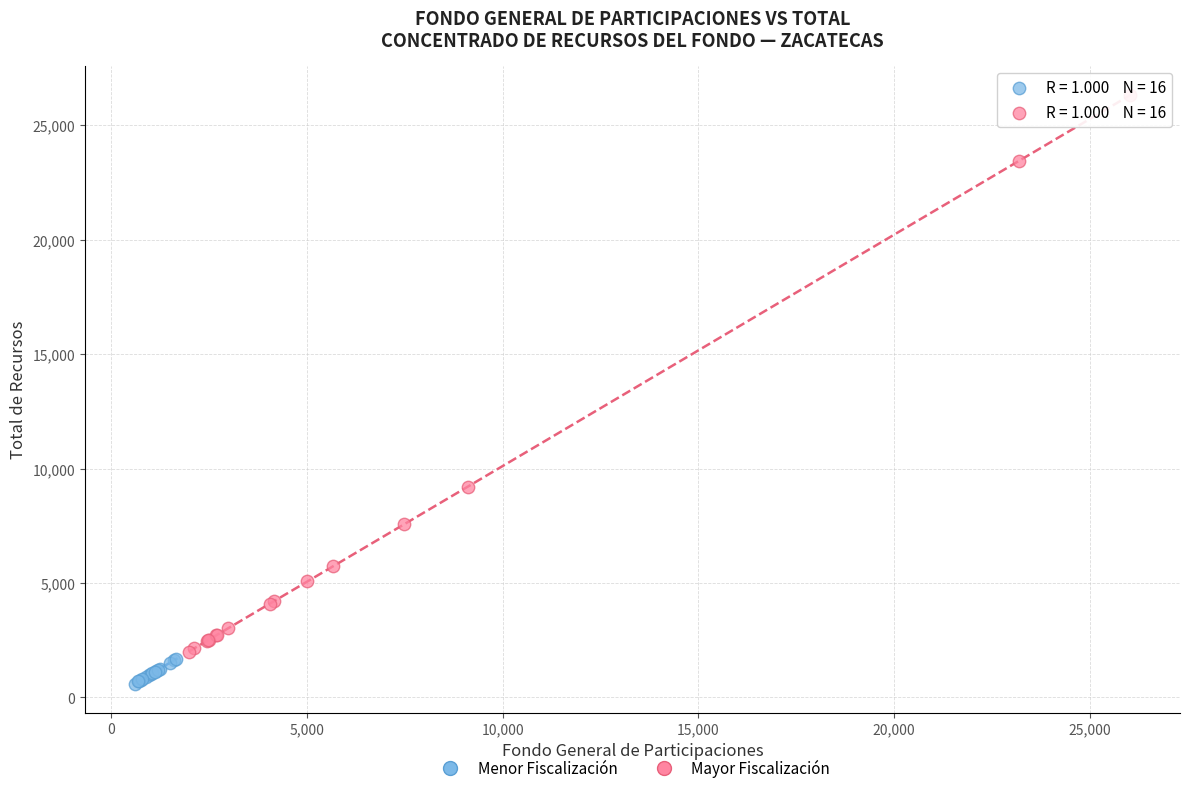

What are all the series names shown in the legend?

Menor Fiscalización, Mayor Fiscalización